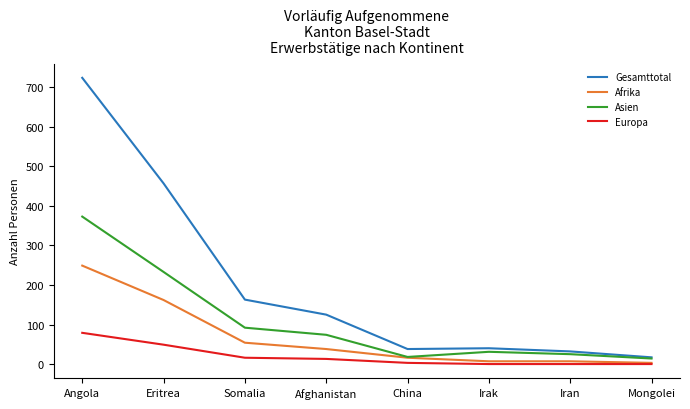

True or false: Europa and Gesamttotal intersect in this chart.

False